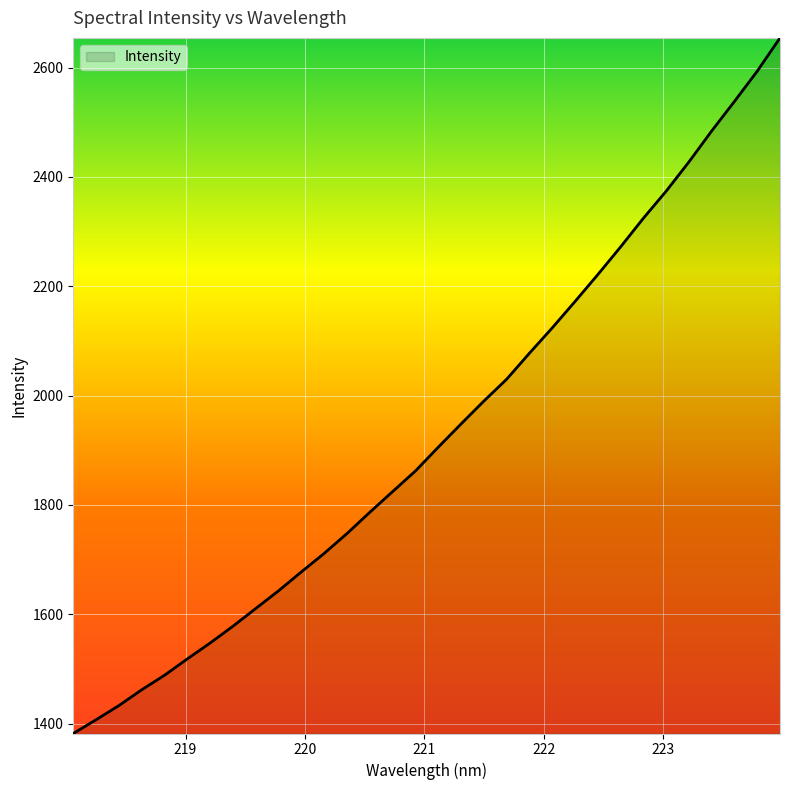

What is the smallest value displayed?

1381.7